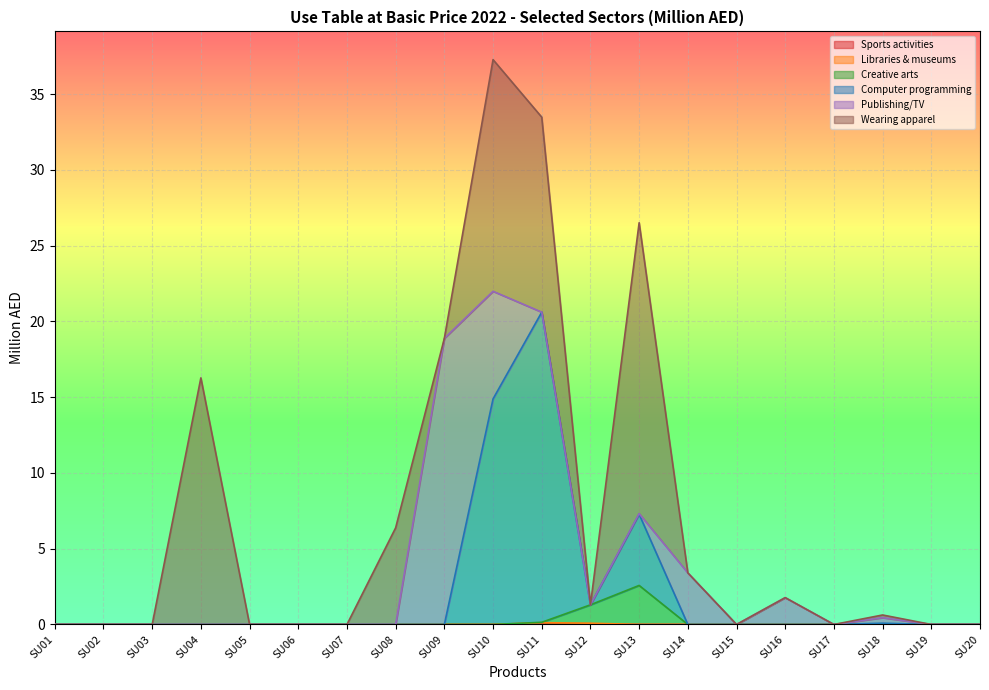

The Sports activities series shows 0.0 at SU11. True or false?

False